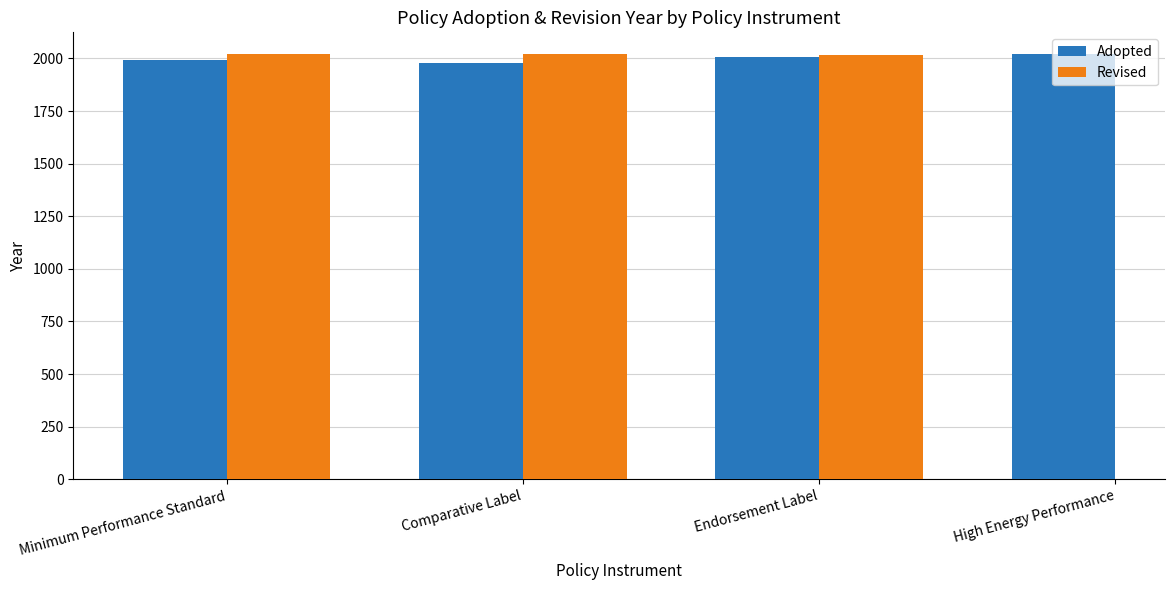

Is it true that Adopted equals 489.5 at Endorsement Label?

False